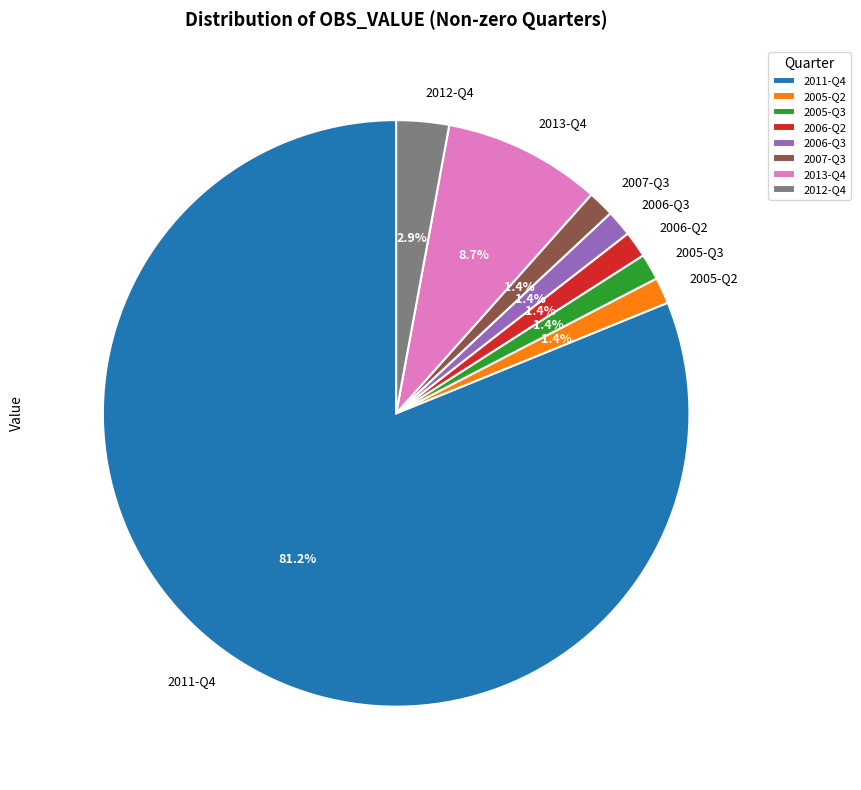

Which category has the biggest portion of the pie?

2011-Q4